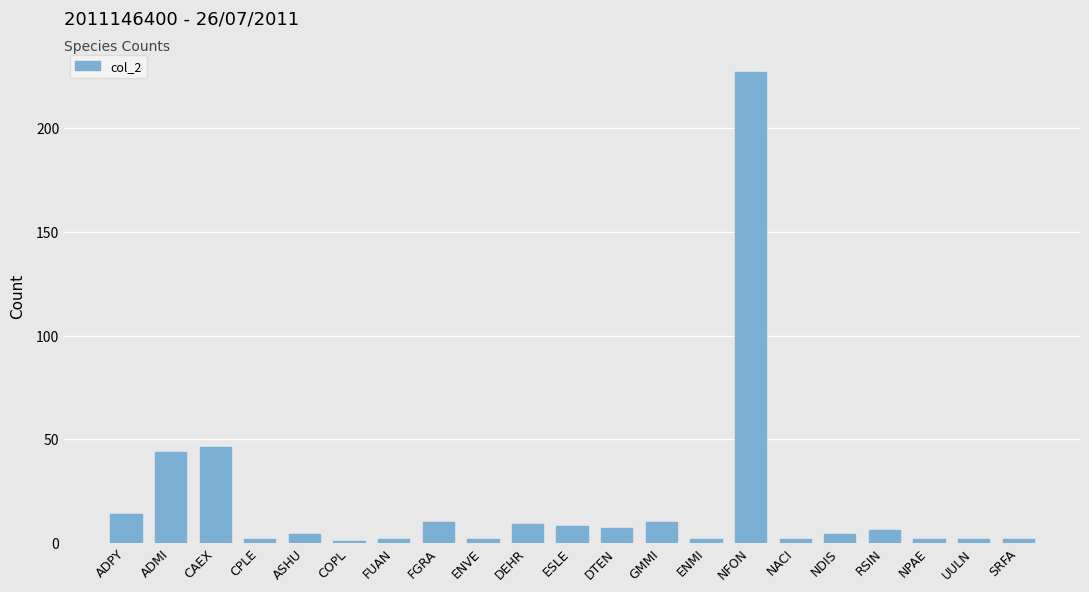

At which label does the data first exceed 4?

ADPY